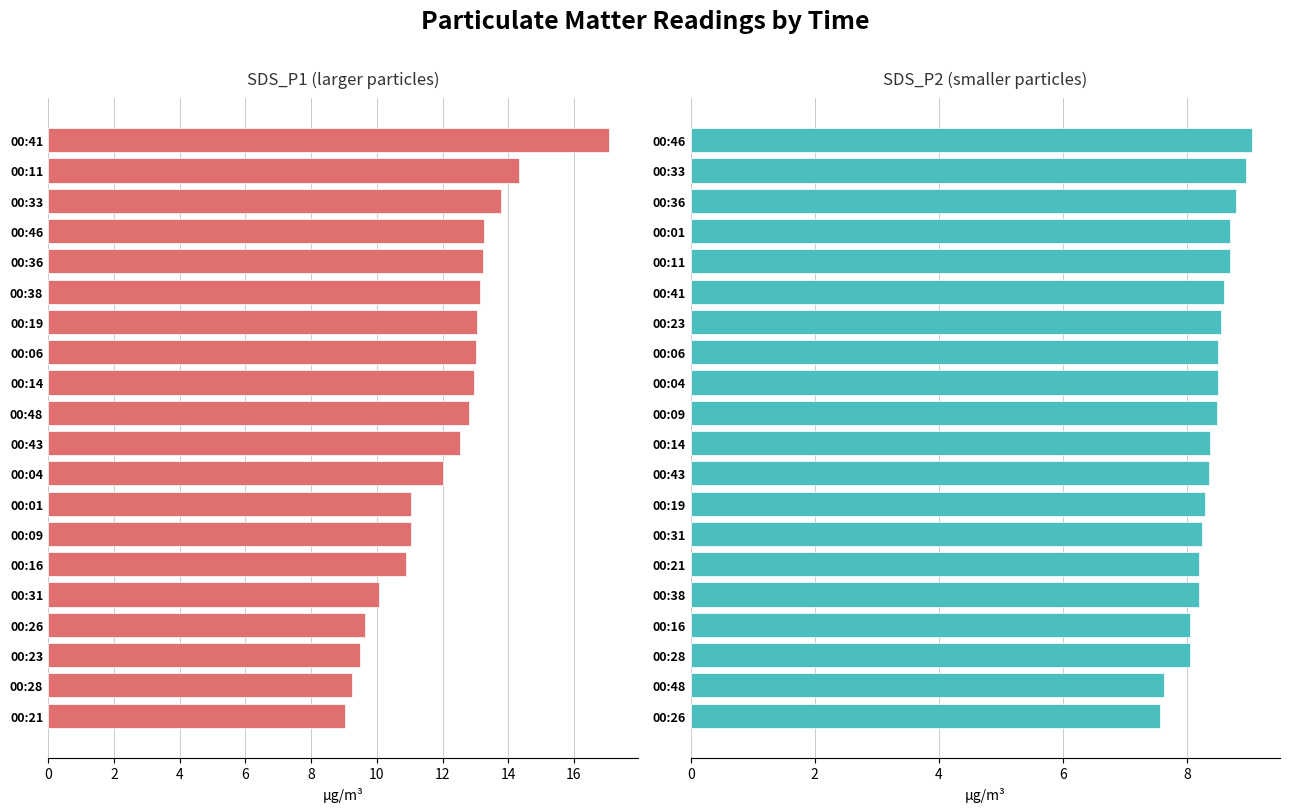

At how many categories does at least one series exceed 11?

14